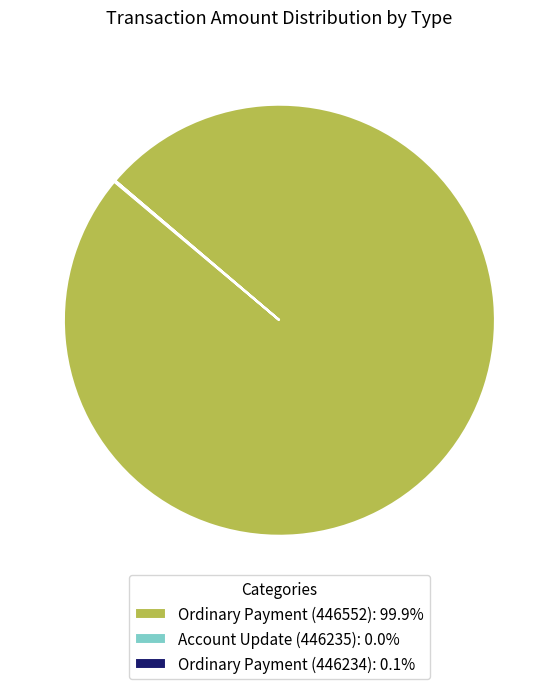

Is Ordinary Payment (446552) the majority of the pie?

Yes